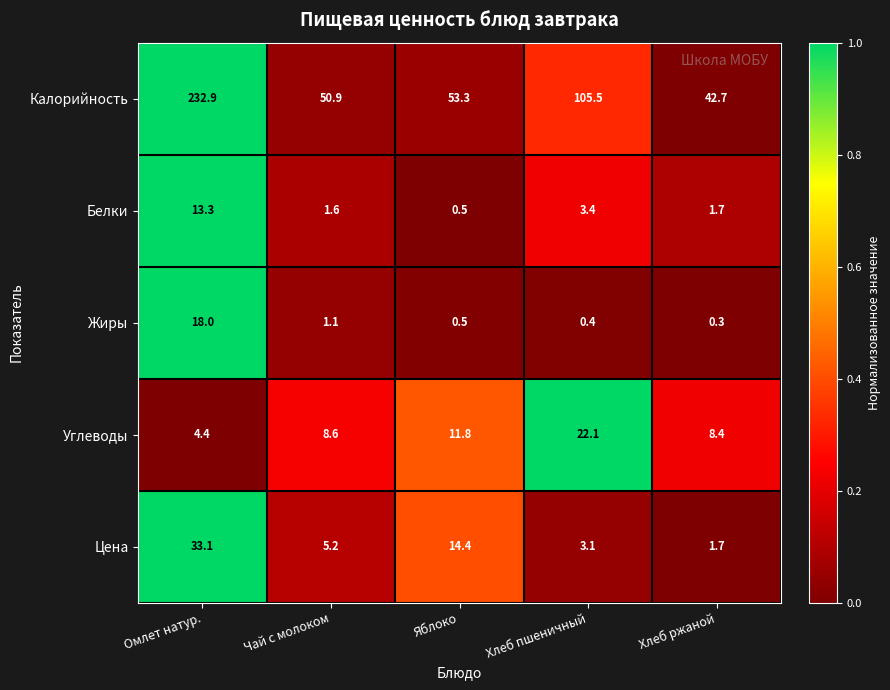

True or false: Калорийность has a value of 232.9 at Омлет натур..

True